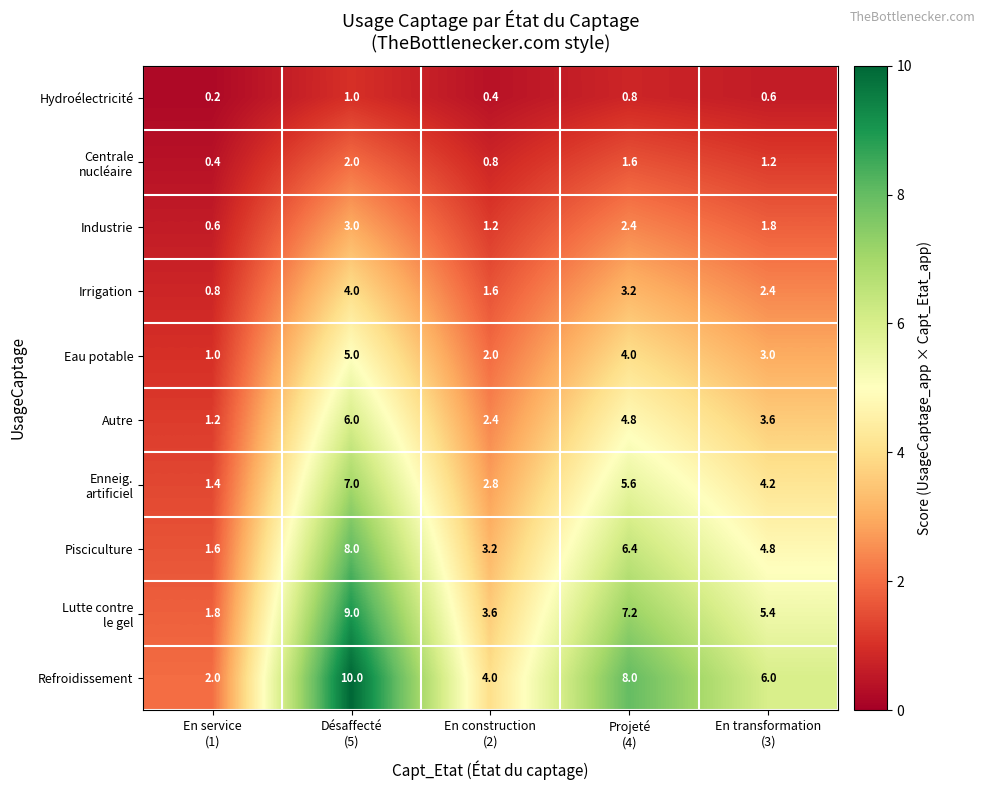

Which category has the highest value across all series?

Désaffecté
(5)